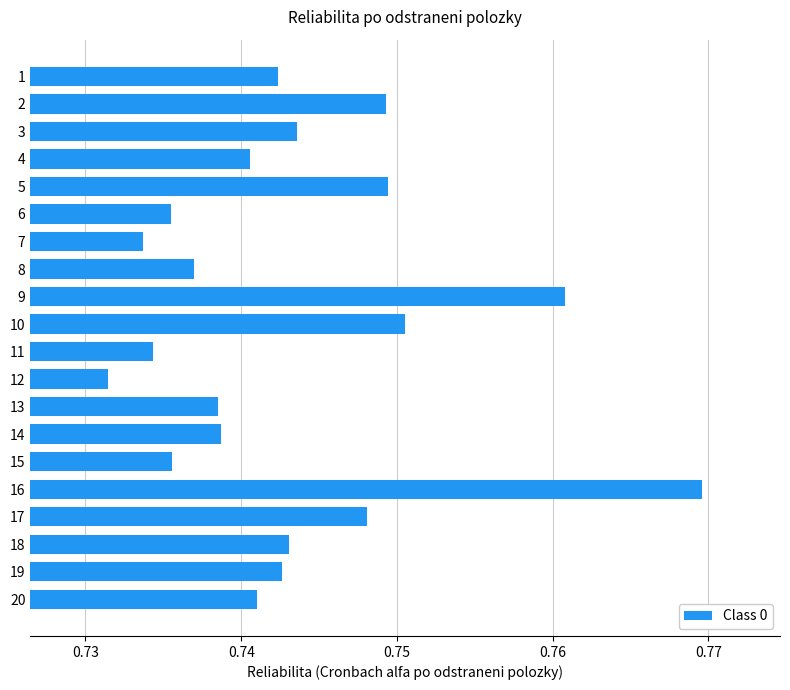

Count the values in the range 0 to 1.

20